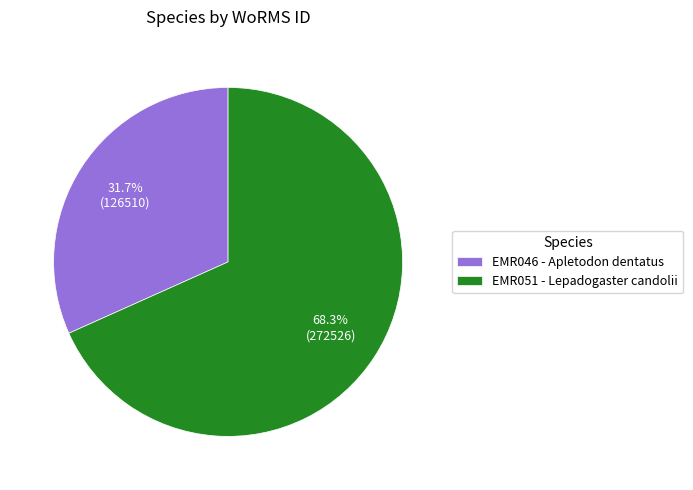

Between EMR051 - Lepadogaster candolii and EMR046 - Apletodon dentatus, which is larger?

EMR051 - Lepadogaster candolii